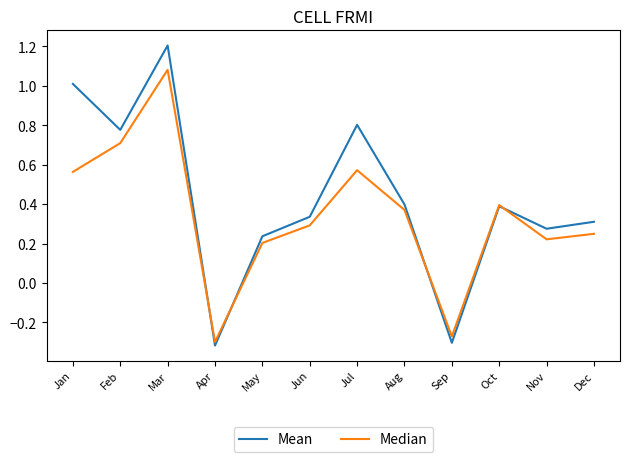

List the series in order of their peak value, highest first.

Mean, Median